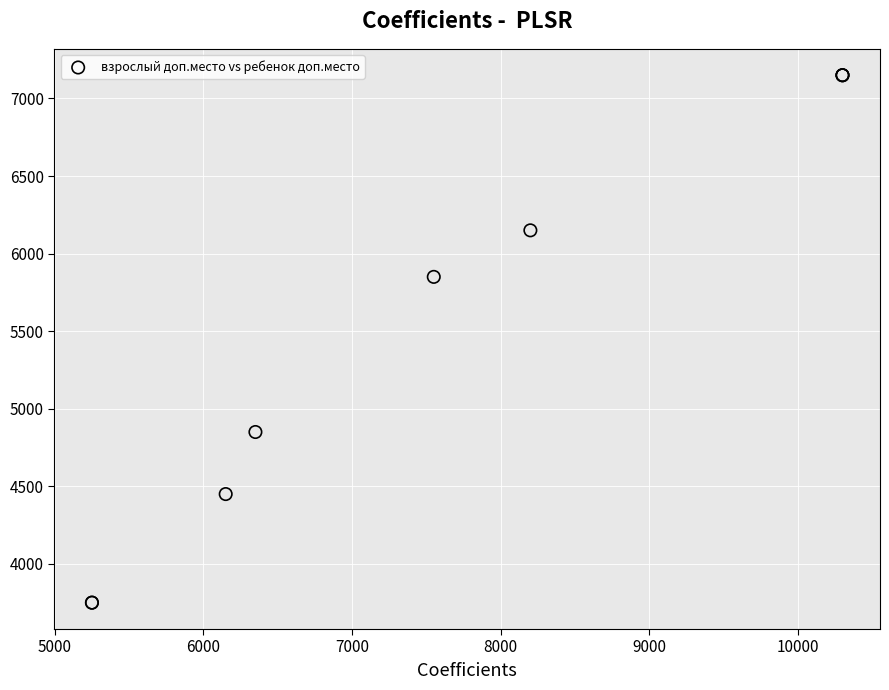

What Y value in the scatter plot is closest to 5450?

5850